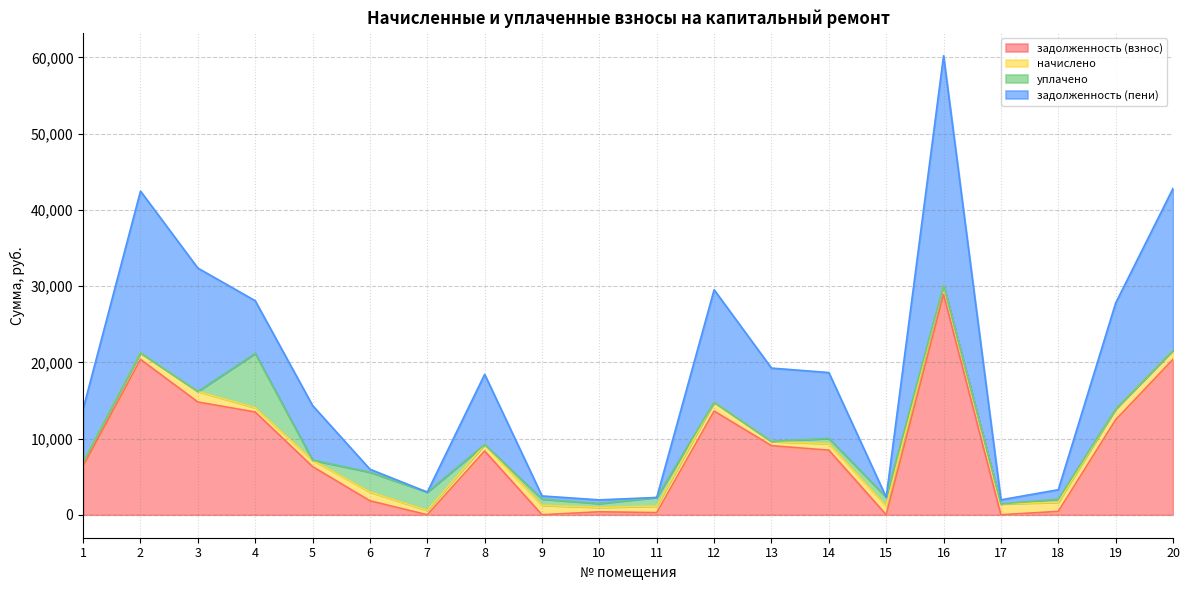

What is the total value across all series at 2?

42466.9